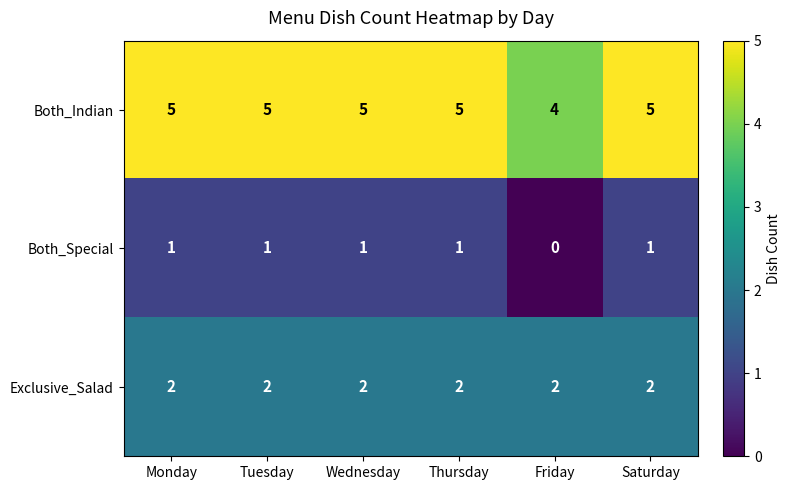

What is the average value of the Both_Indian series?

5